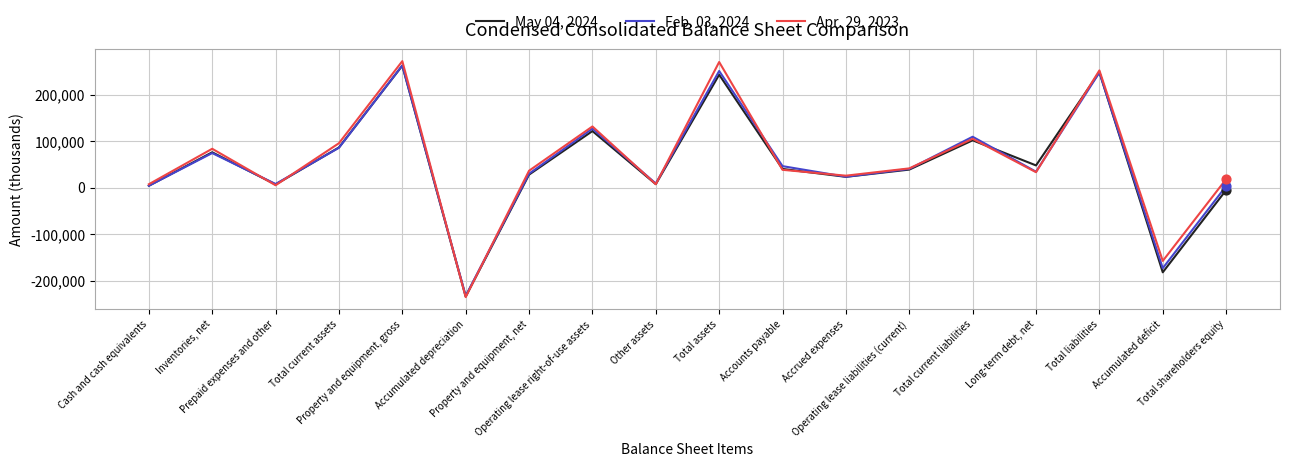

What is the greatest value displayed?

271738